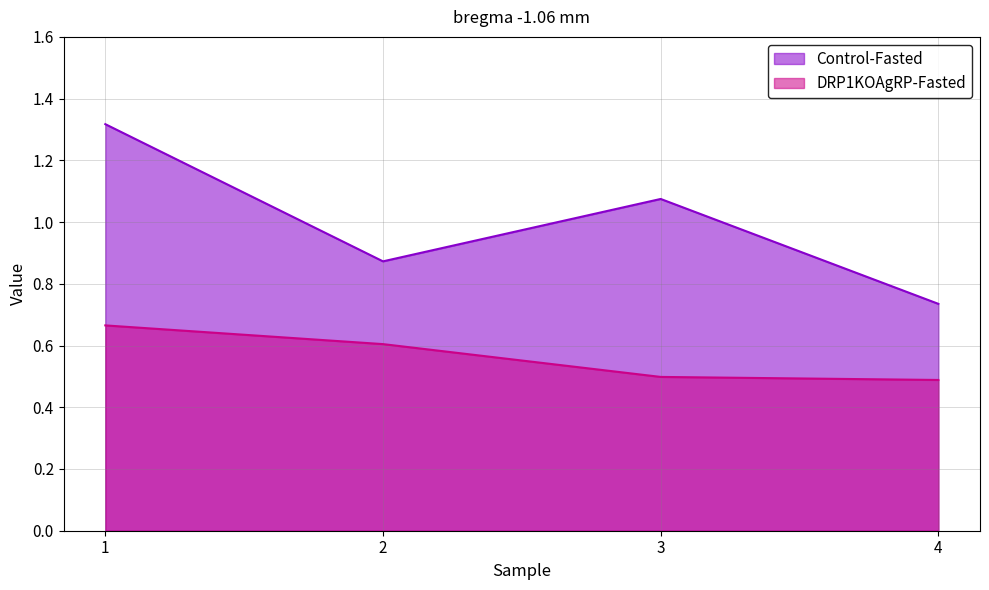

True or false: DRP1KOAgRP-Fasted has a value of 0.4 at 1.

False